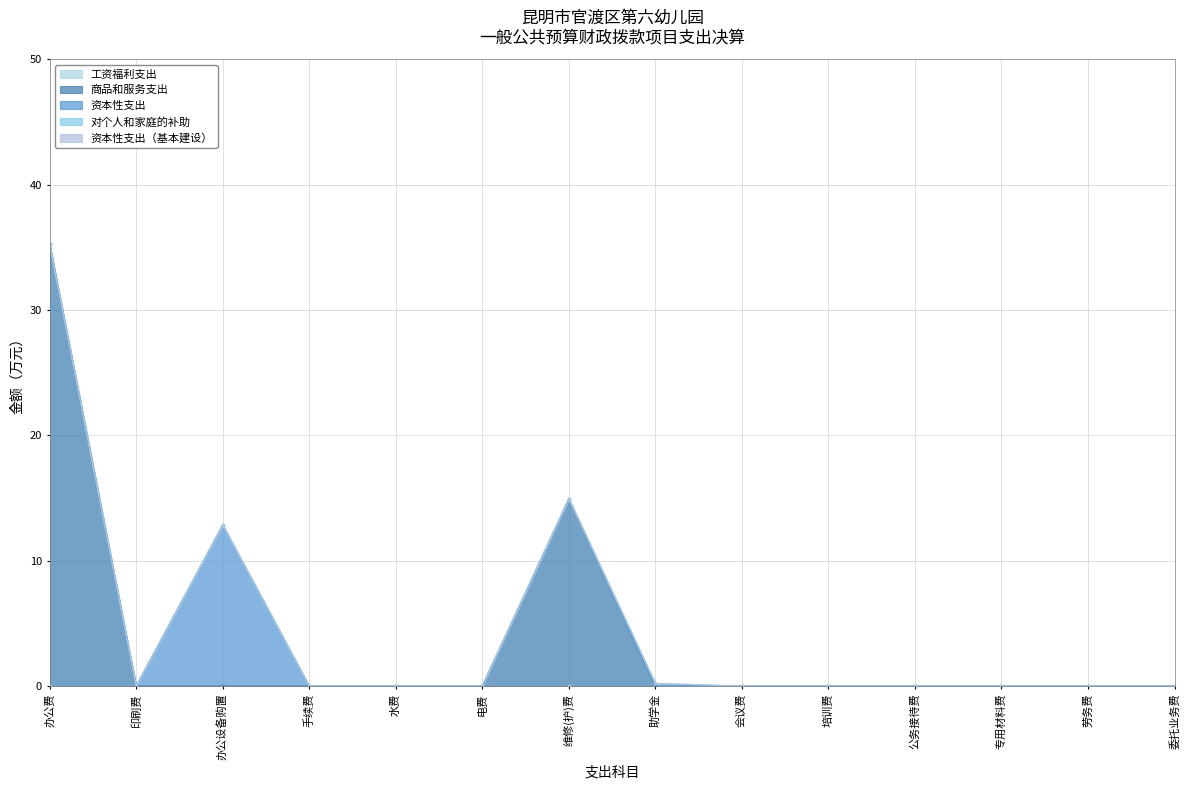

True or false: 工资福利支出 and 商品和服务支出 intersect in this chart.

False